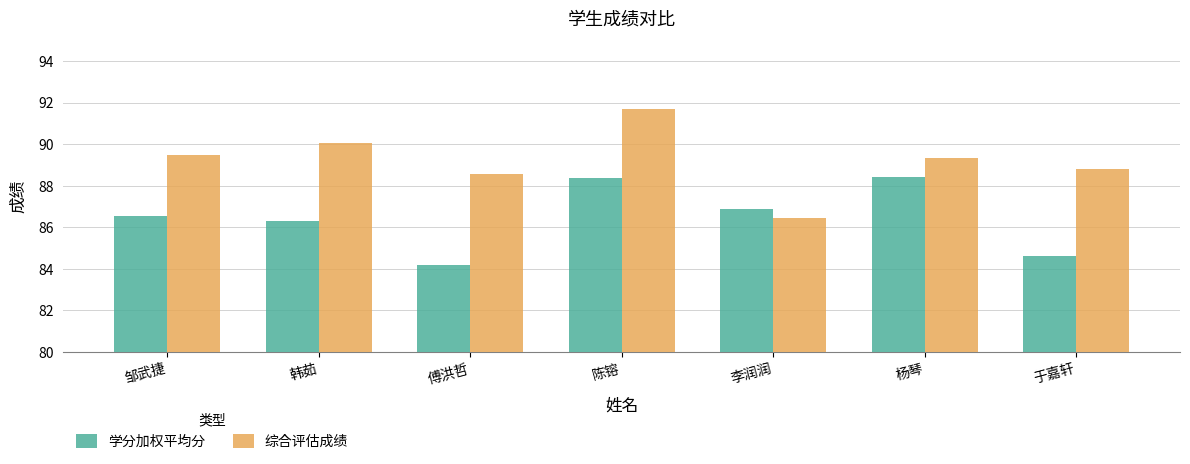

Reading right to left, extract all data points from this chart.

学分加权平均分: 84.6	88.4	86.9	88.4	84.2	86.3	86.5
综合评估成绩: 88.8	89.4	86.4	91.7	88.6	90.1	89.5